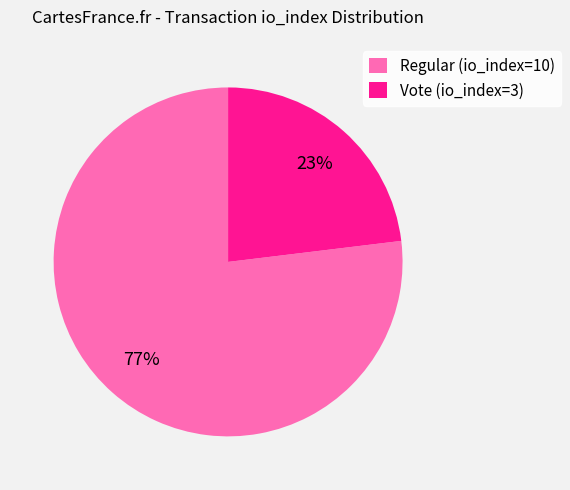

Is the sum of Regular (io_index=10) and Vote (io_index=3) greater than half?

Yes